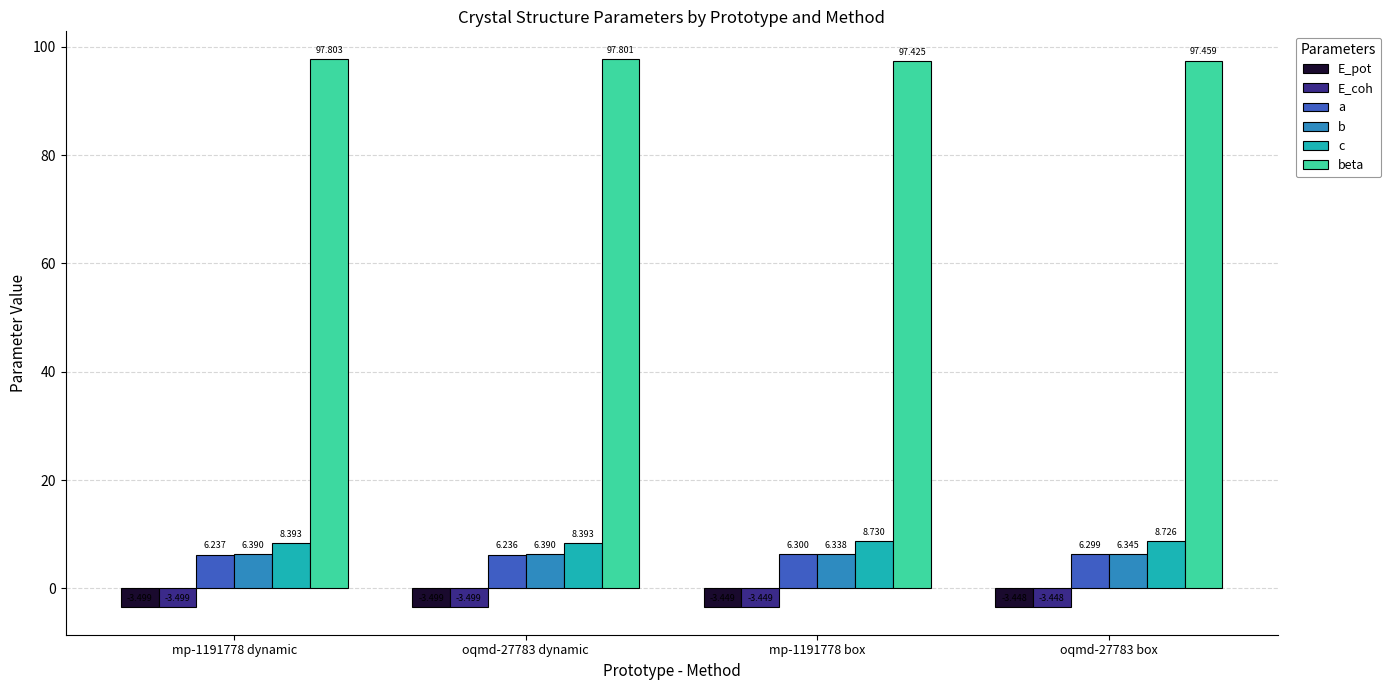

The value of b at mp-1191778 dynamic is 11.1. True or false?

False